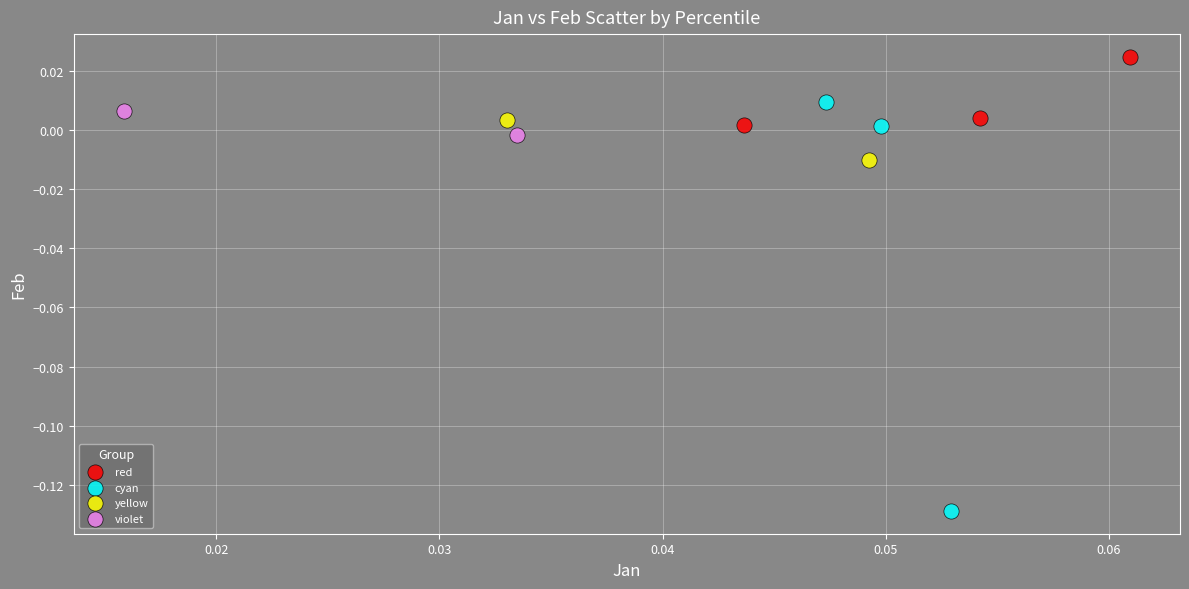

Which series has the largest Y range (max minus min)?

cyan